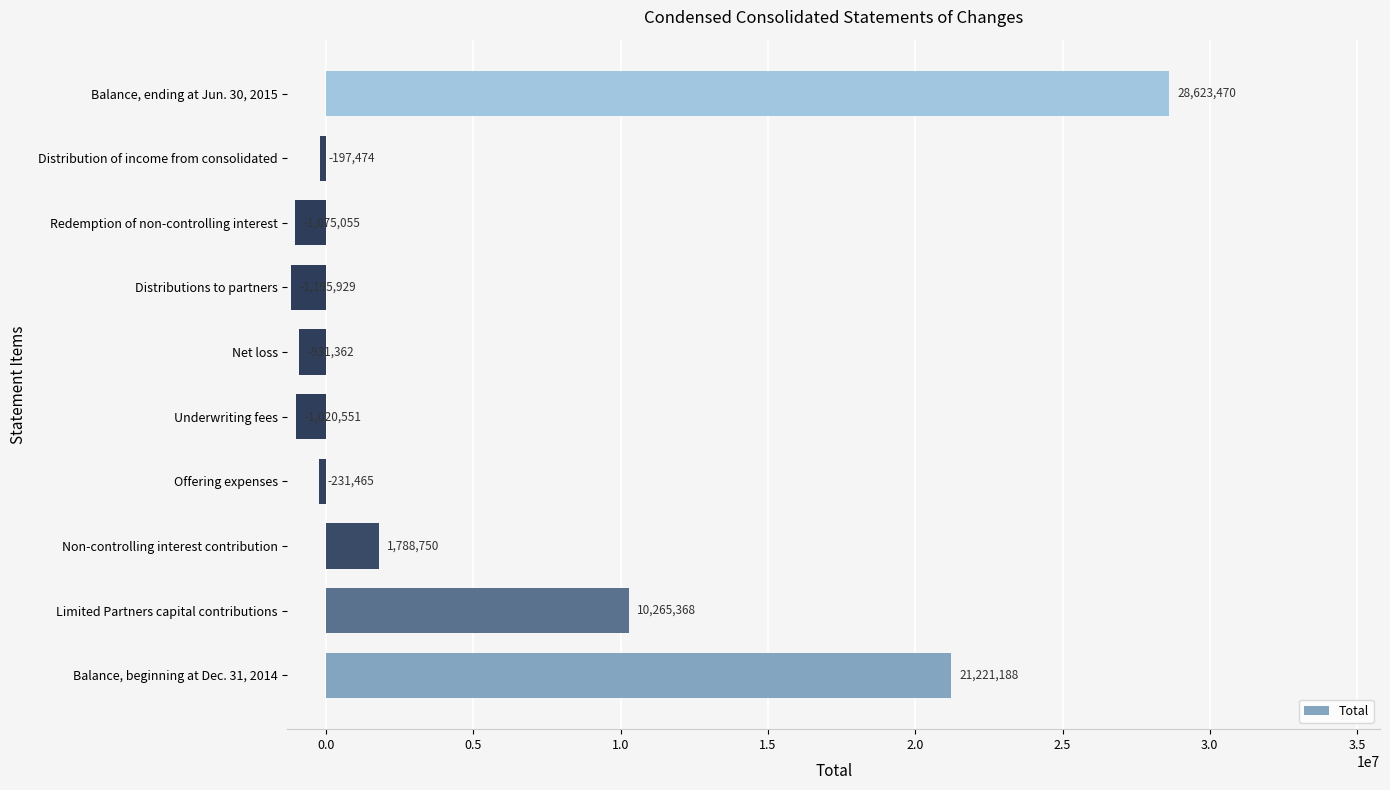

How many data points are above -197474?

4